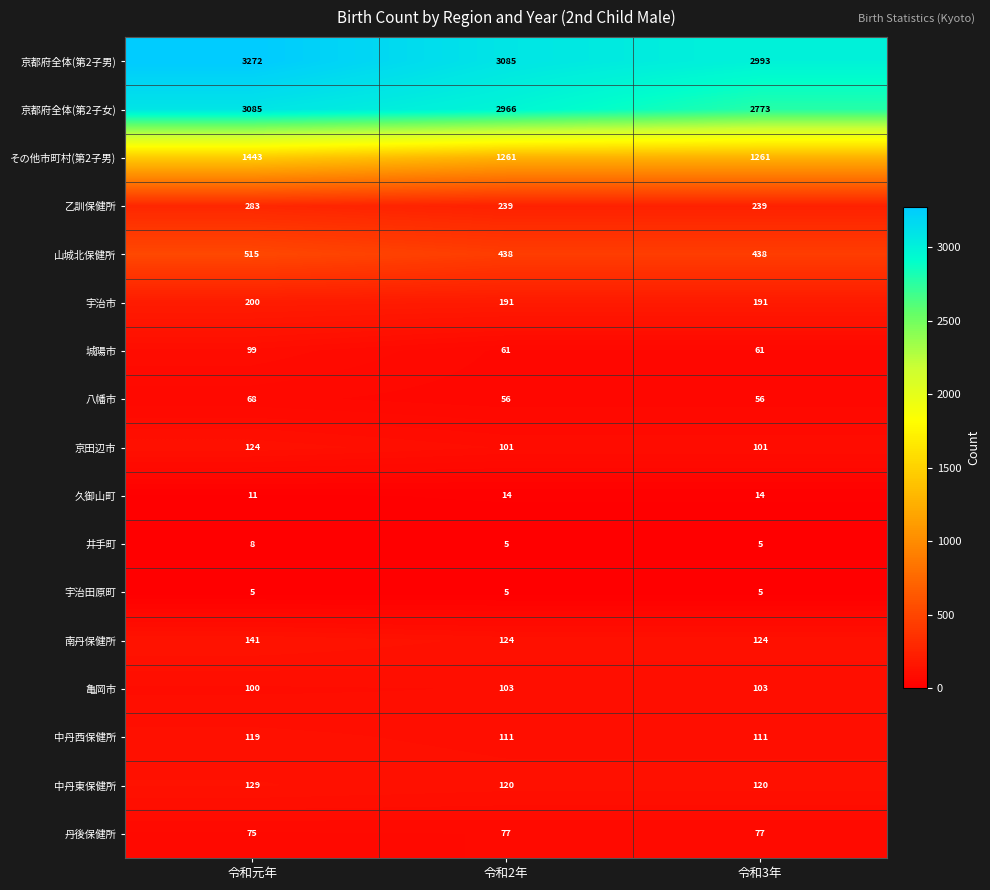

Where does the 京都府全体(第2子男) series first go above 3085?

令和元年